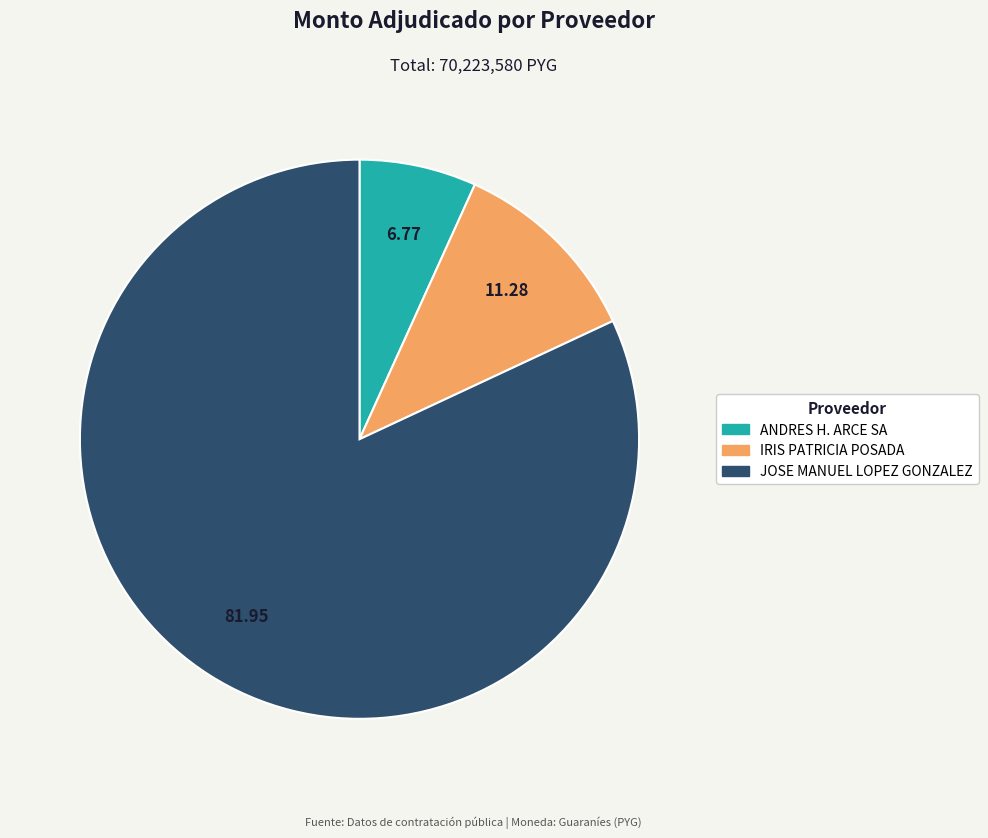

Is the sum of JOSE MANUEL LOPEZ GONZALEZ and ANDRES H. ARCE SA greater than half?

Yes